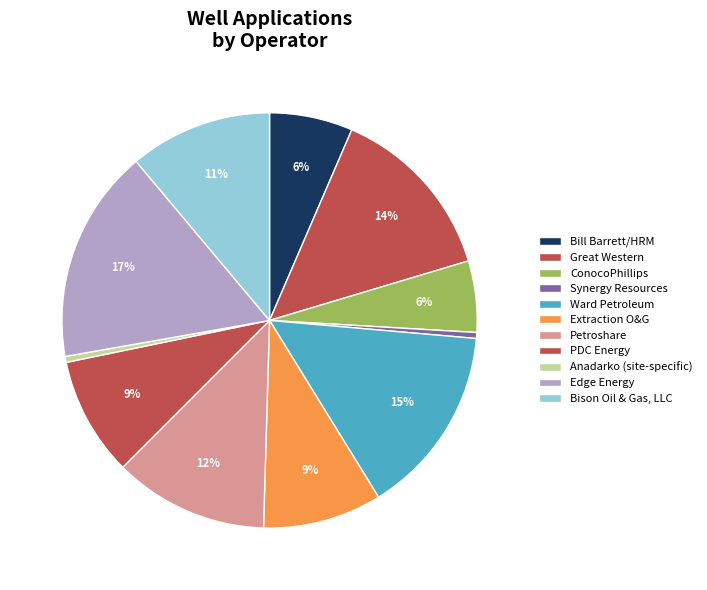

To the nearest percent, what percentage of the pie is Petroshare?

12%